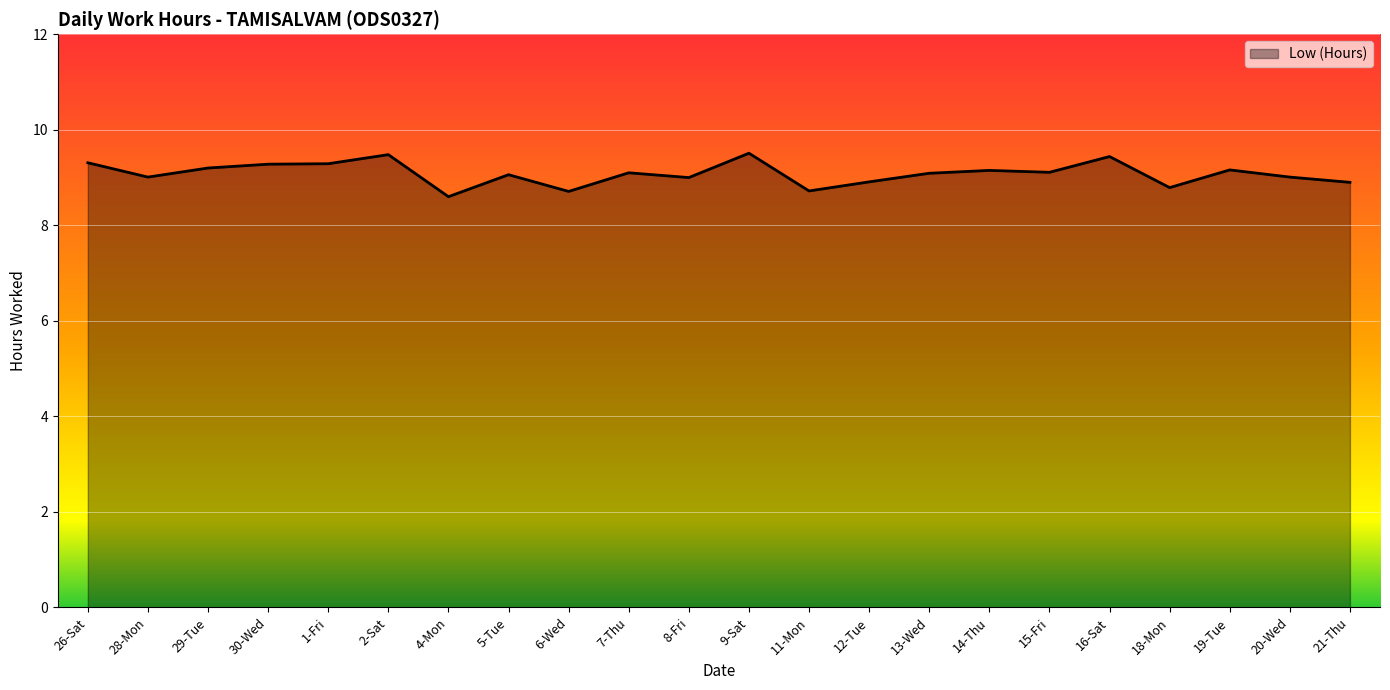

What is the maximum value shown in the chart?

9.5